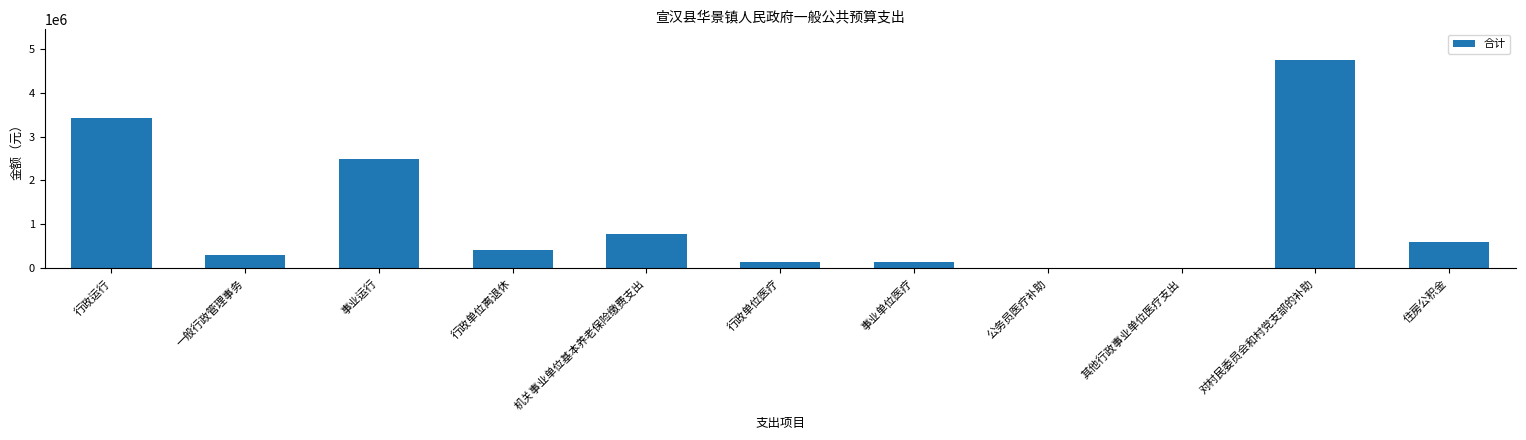

The chart shows a value of 2488987.0 at 事业运行. True or false?

True